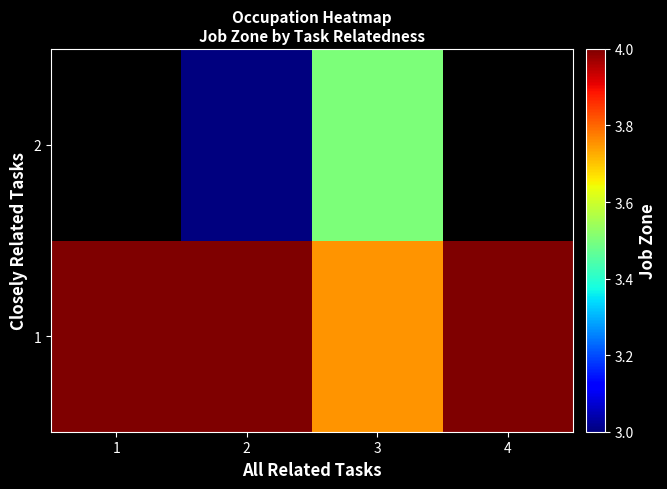

Which category has the highest value in the 2 series?

1